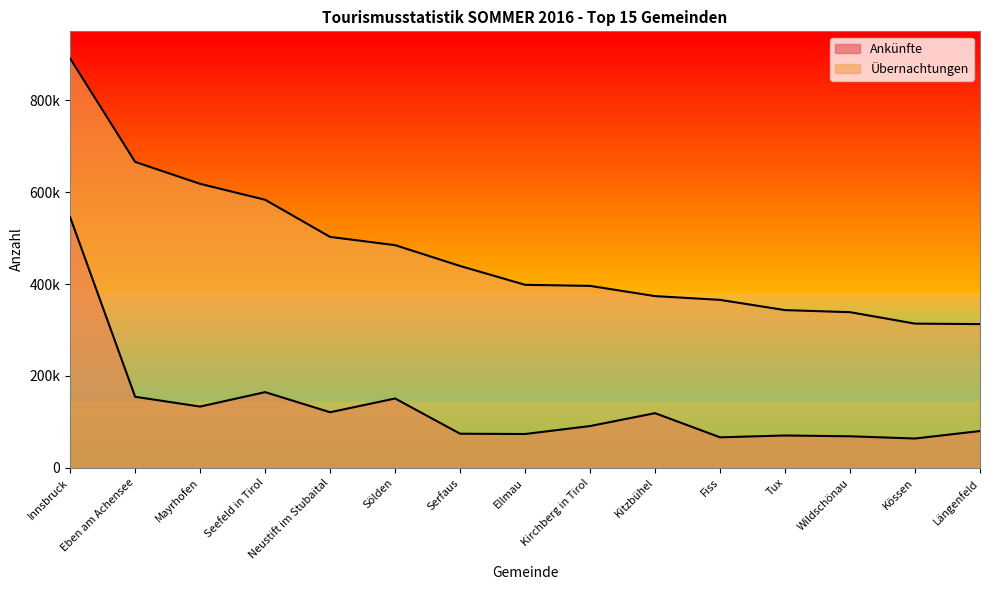

Does the chart have visible grid lines?

No